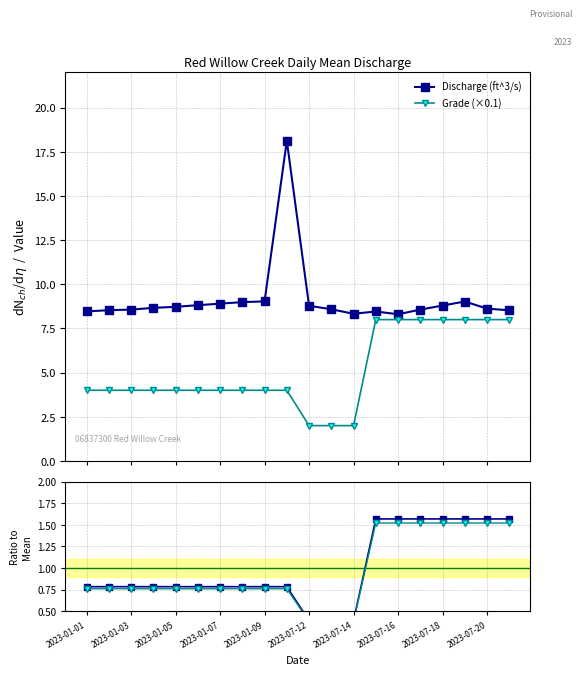

What is the average value of the Discharge ratio series?

1.0